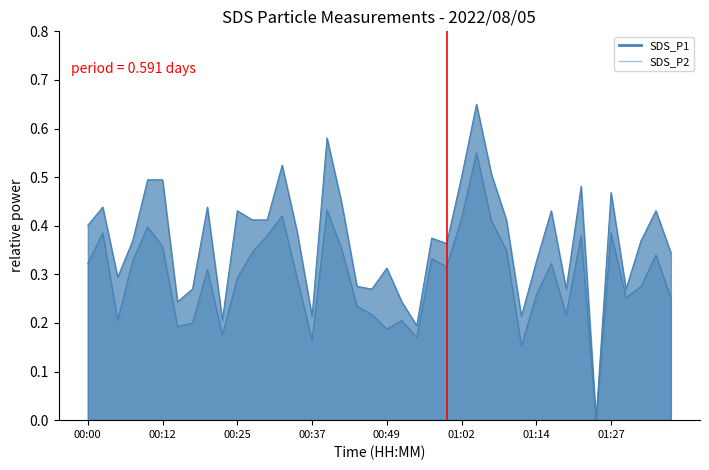

True or false: SDS_P1 and SDS_P2 intersect in this chart.

False